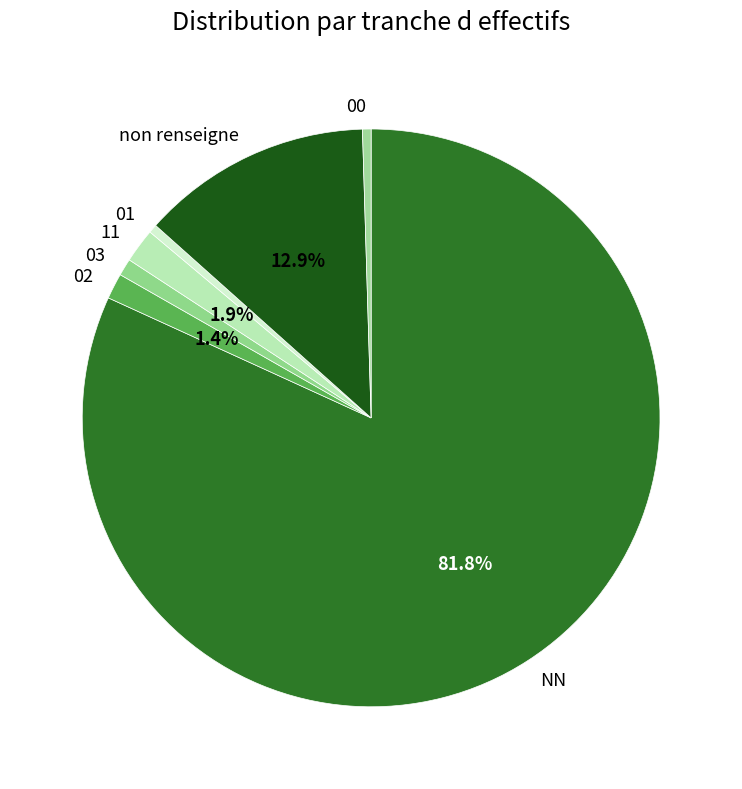

Which slice is the largest?

NN